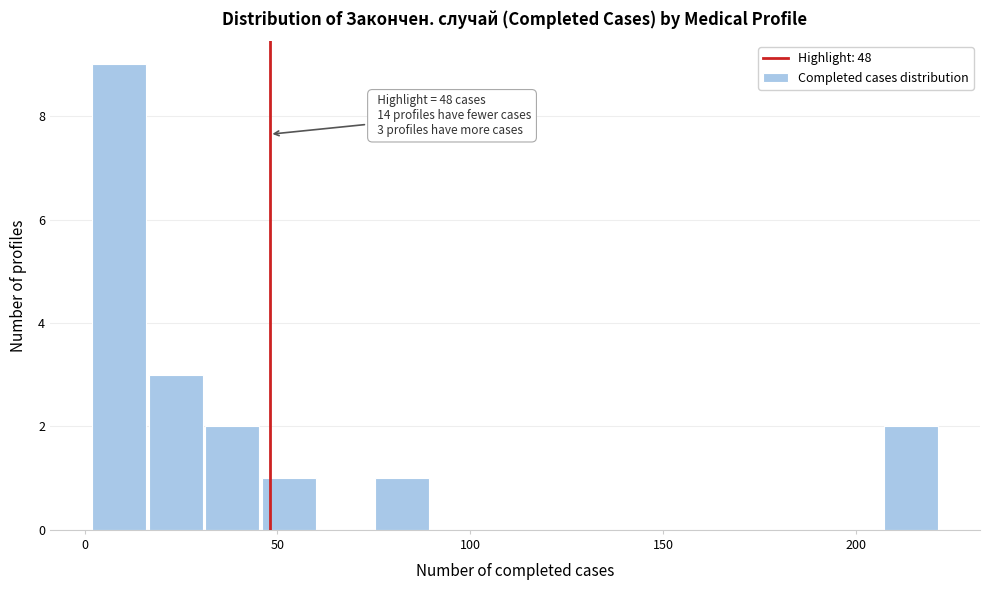

Around what value on the x-axis is the tallest bar? Give the approximate position of its centre, as read against the axis.

10